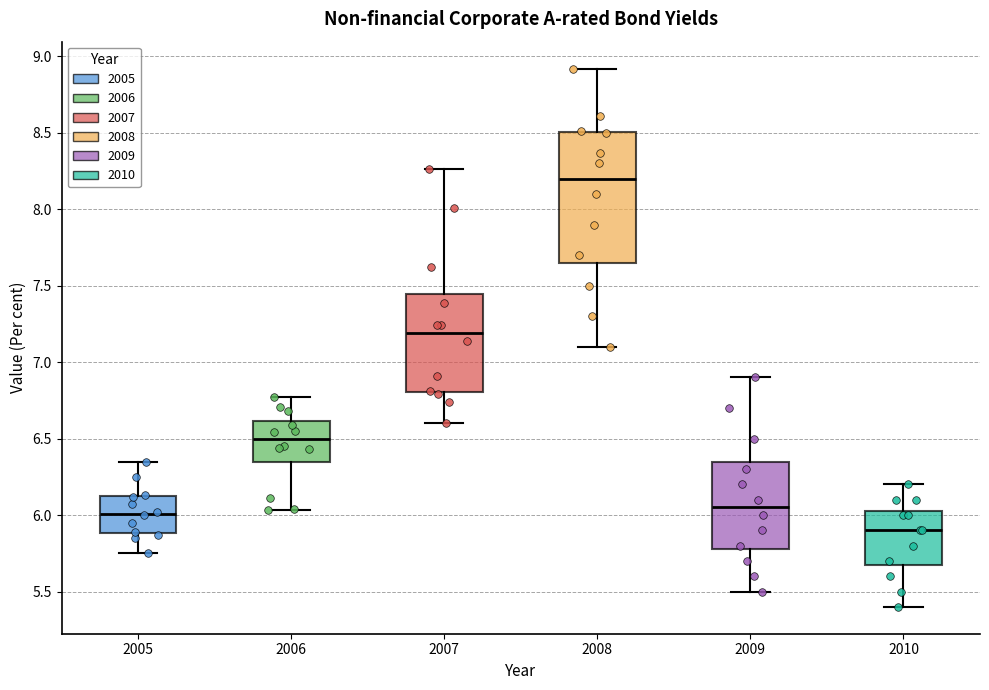

Reading left to right, transcribe this box plot: for each box, give where its median line is, the range the box spans, and where its two whiskers end, as read against the y-axis. The values are not printed on the chart, so give them approximately, as read against the axis.

2005: median 6.00, box 5.90 to 6.10, whiskers 5.75 to 6.35
2006: median 6.50, box 6.35 to 6.60, whiskers 6.05 to 6.75
2007: median 7.20, box 6.80 to 7.45, whiskers 6.60 to 8.25
2008: median 8.20, box 7.65 to 8.50, whiskers 7.10 to 8.90
2009: median 6.05, box 5.80 to 6.35, whiskers 5.50 to 6.90
2010: median 5.90, box 5.70 to 6.05, whiskers 5.40 to 6.20